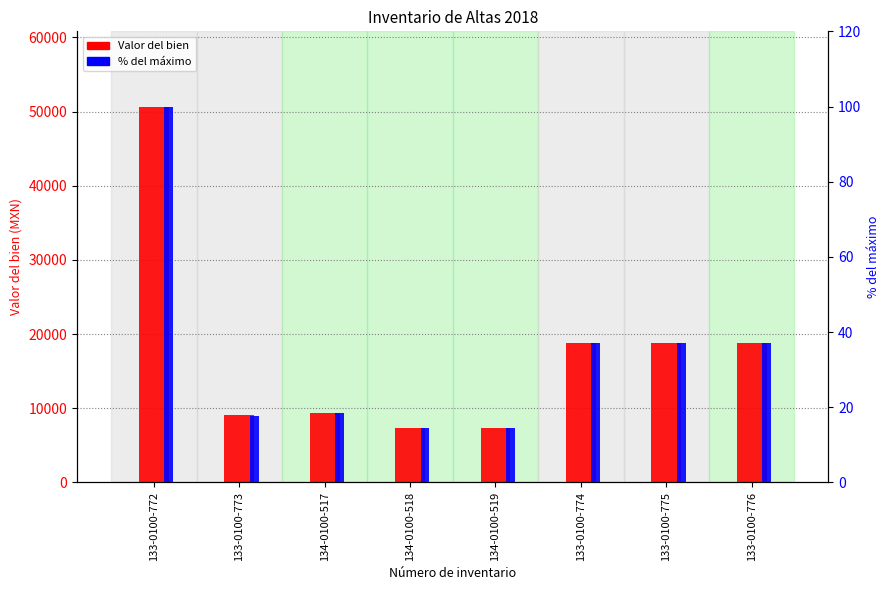

The Valor del bien series shows 50687.0 at 133-0100-772. True or false?

True